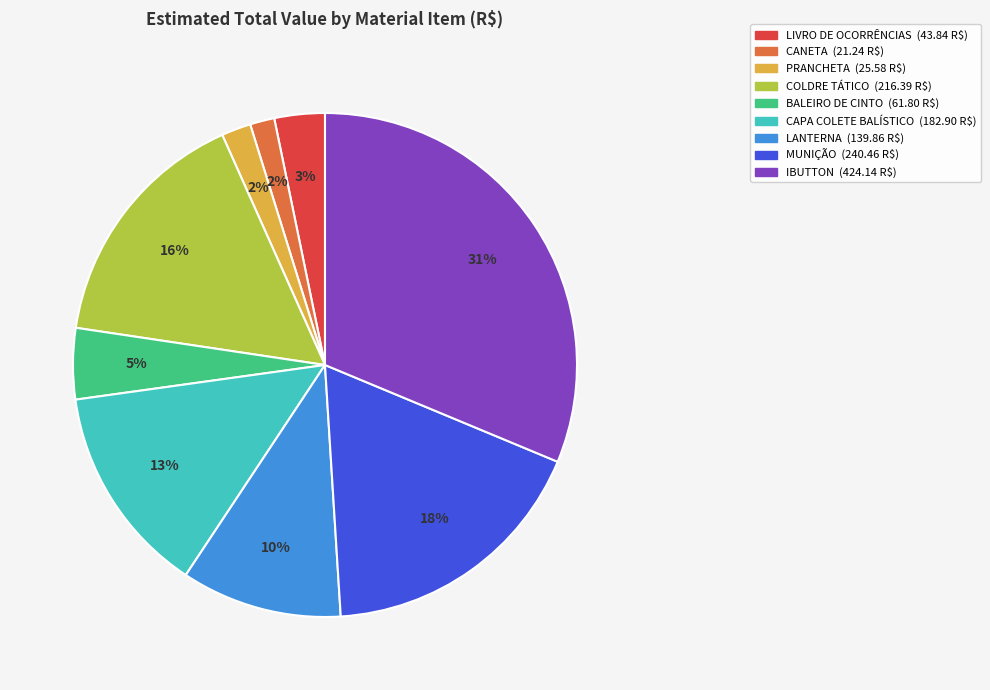

To the nearest percent, what percentage of the pie is CAPA COLETE BALÍSTICO?

13%